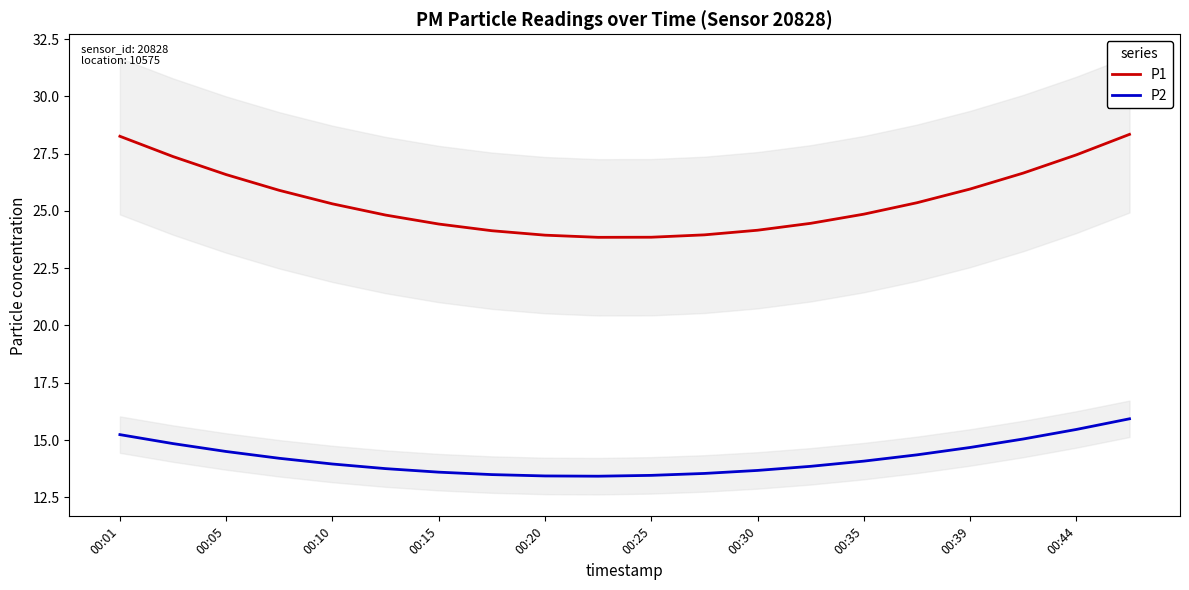

What is the value of the P2 point at the 3rd from the left?

14.5